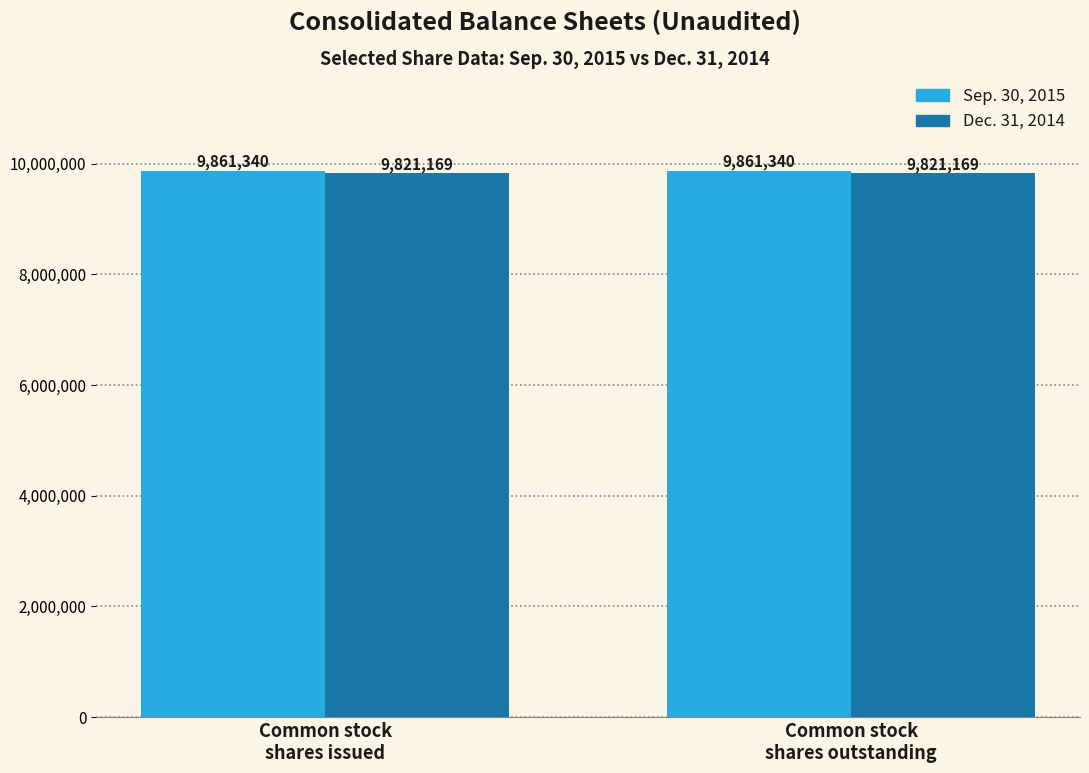

What is the average value of the Dec. 31, 2014 series?

9821169